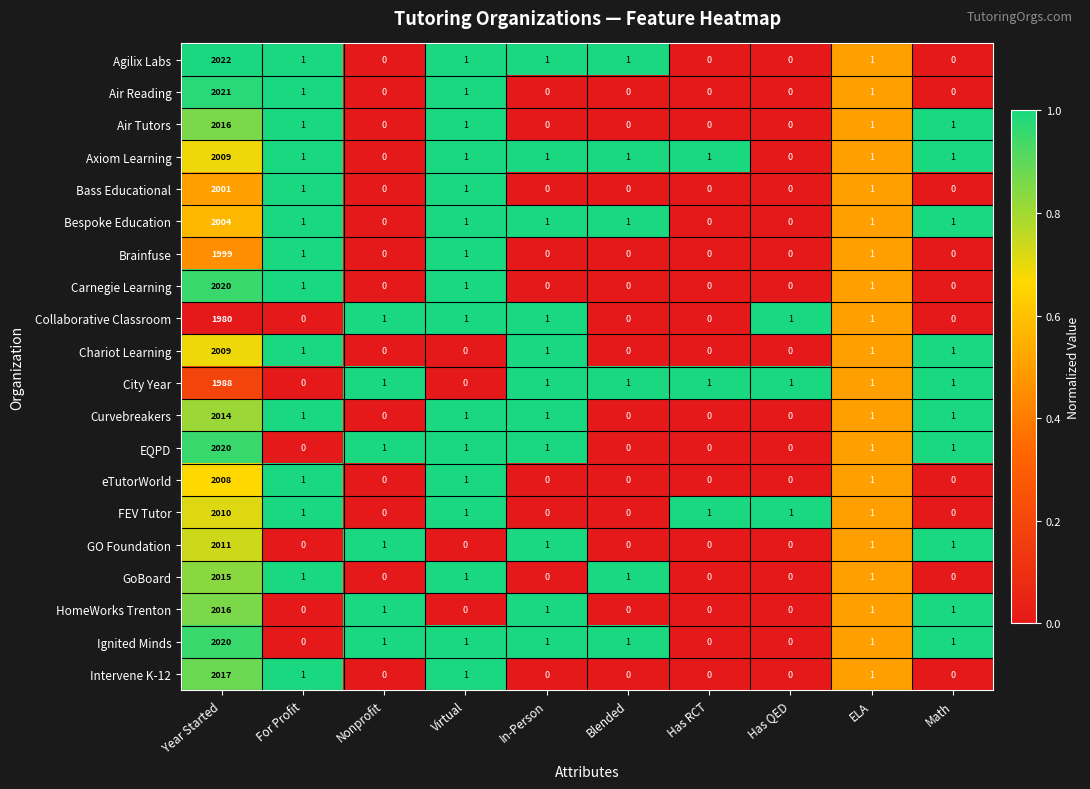

Which label corresponds to the largest value in the chart?

Year Started